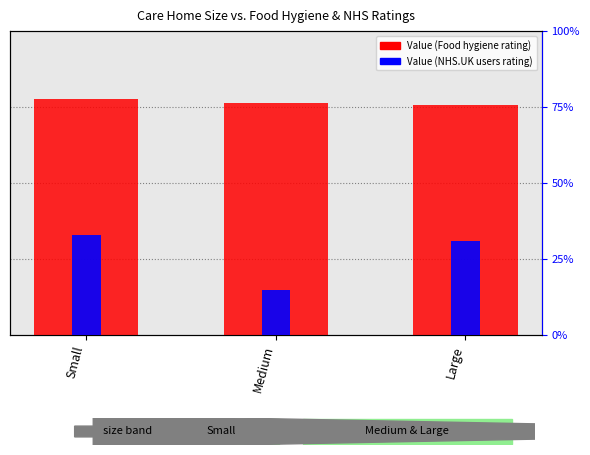

At how many categories does at least one series exceed 18?

2